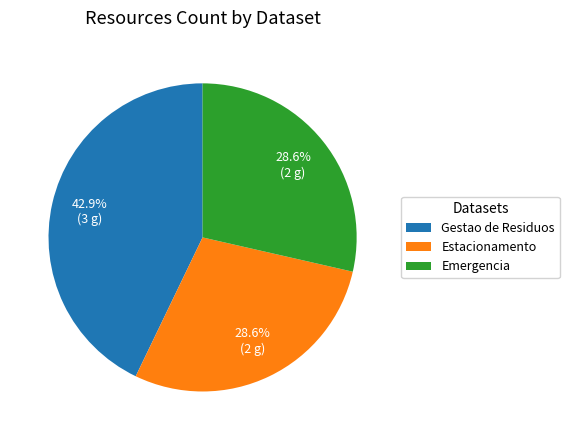

How many segments does this pie chart have?

3